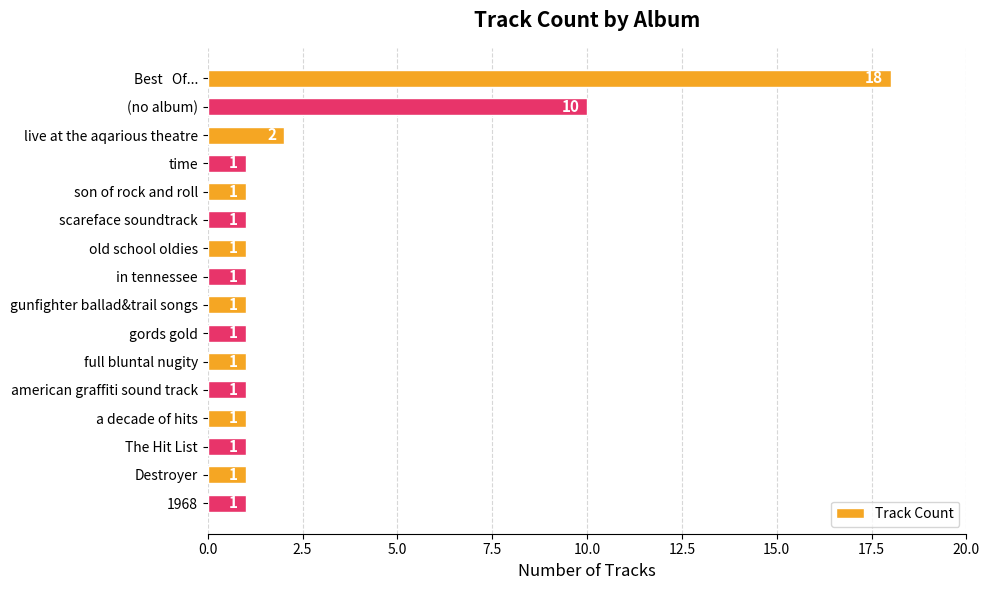

Reading bottom to top, transcribe all the data shown in this chart.

1968=1	Destroyer=1	The Hit List=1	a decade of hits=1	american graffiti sound track=1	full bluntal nugity=1	gords gold=1	gunfighter ballad&trail songs=1	in tennessee=1	old school oldies=1	scareface soundtrack=1	son of rock and roll=1	time=1	live at the aqarious theatre=2	(no album)=10	Best   Of...=18